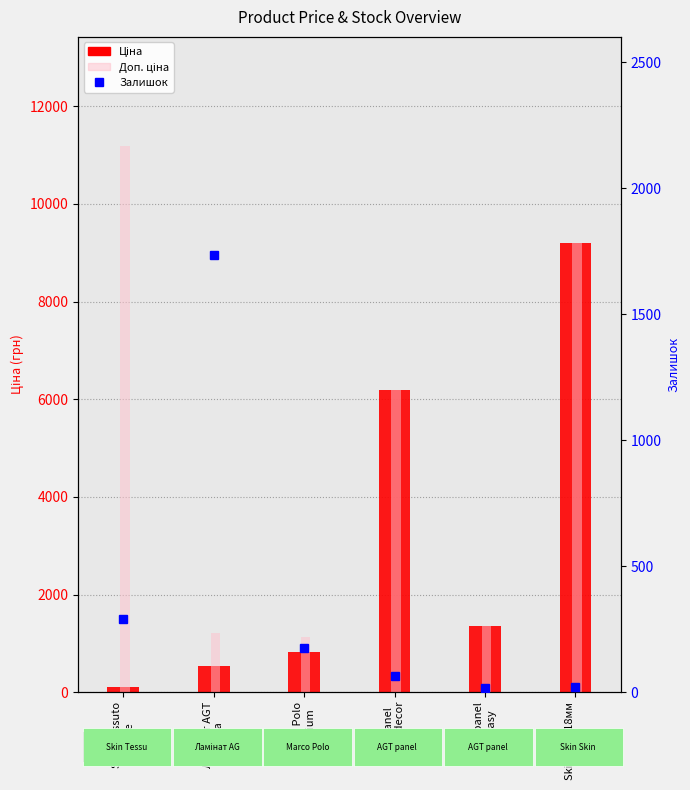

List the labels in order of Ціна value, smallest first.

Skin Tessuto
edge, Ламінат AGT
Луна, Marco Polo
Premium, AGT panel
Fantasy, AGT panel
Wood decor, Skin Skin 18мм
Деа